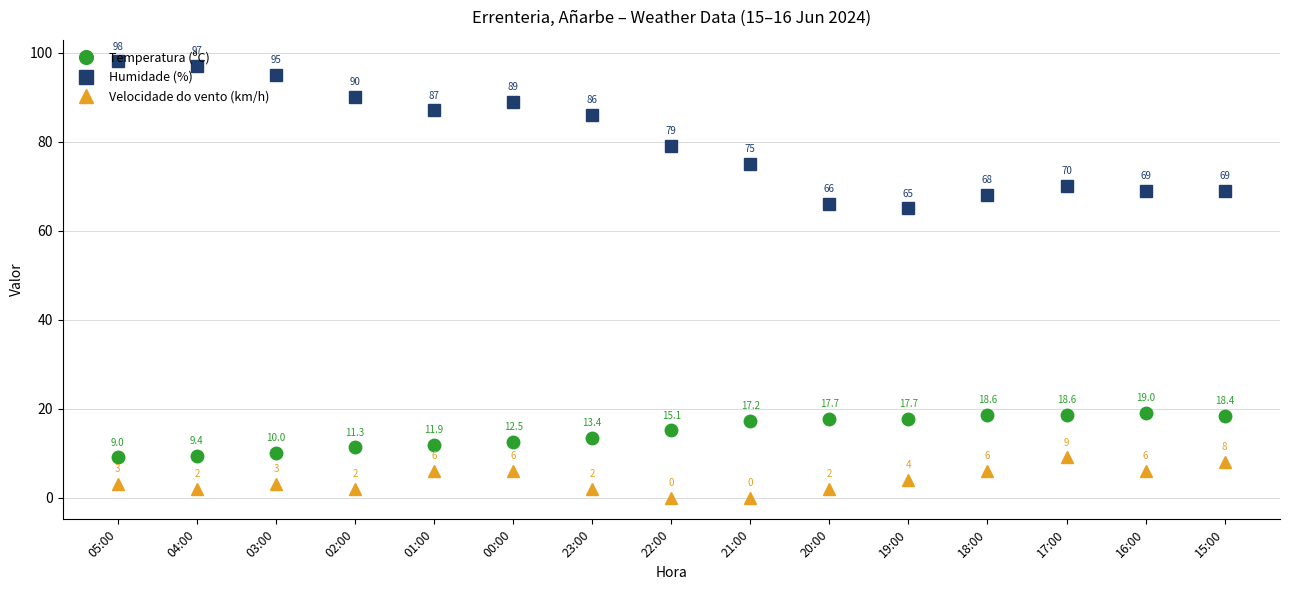

Count the number of data series in this chart.

3